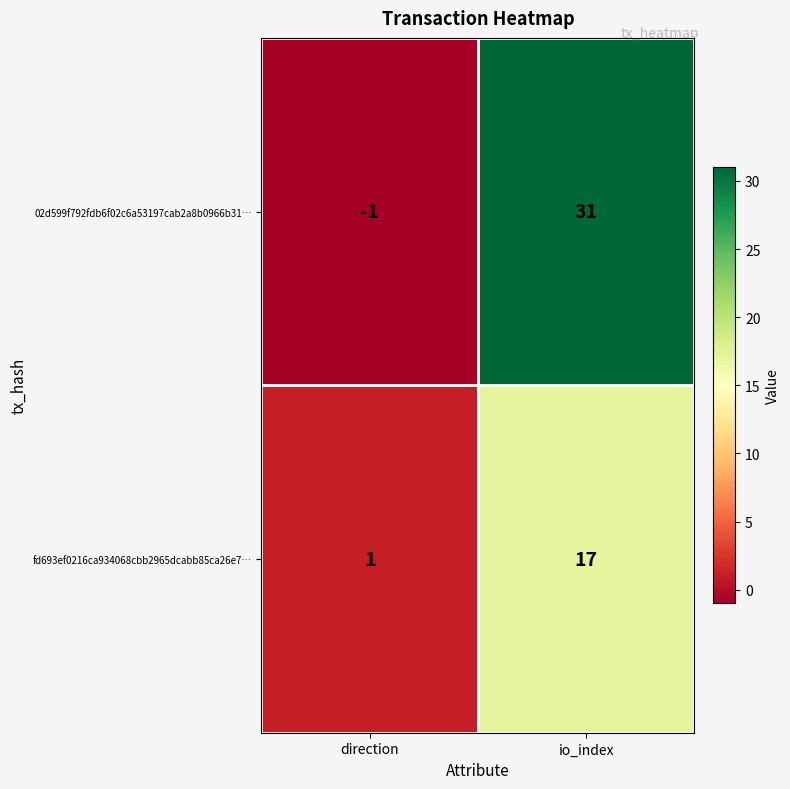

Which series has the largest total across all categories?

02d599f792fdb6f02c6a53197cab2a8b0966b31…